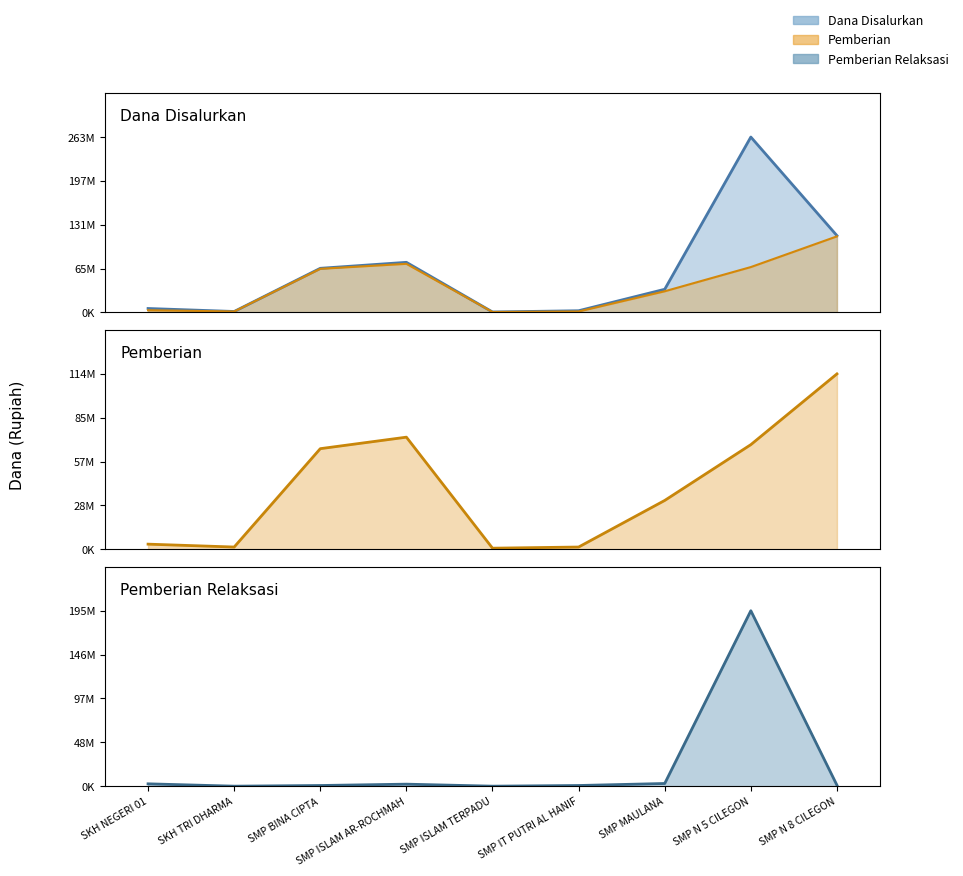

List the series in order of their overall mean, highest first.

Dana Disalurkan (line), Pemberian (line), Pemberian Relaksasi (line)